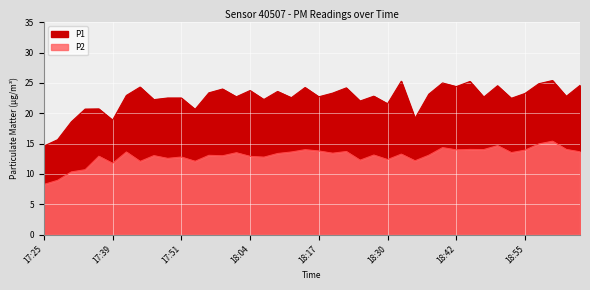

Is the value of P2 at 18:15 greater than the value of P1 at 18:27?

No